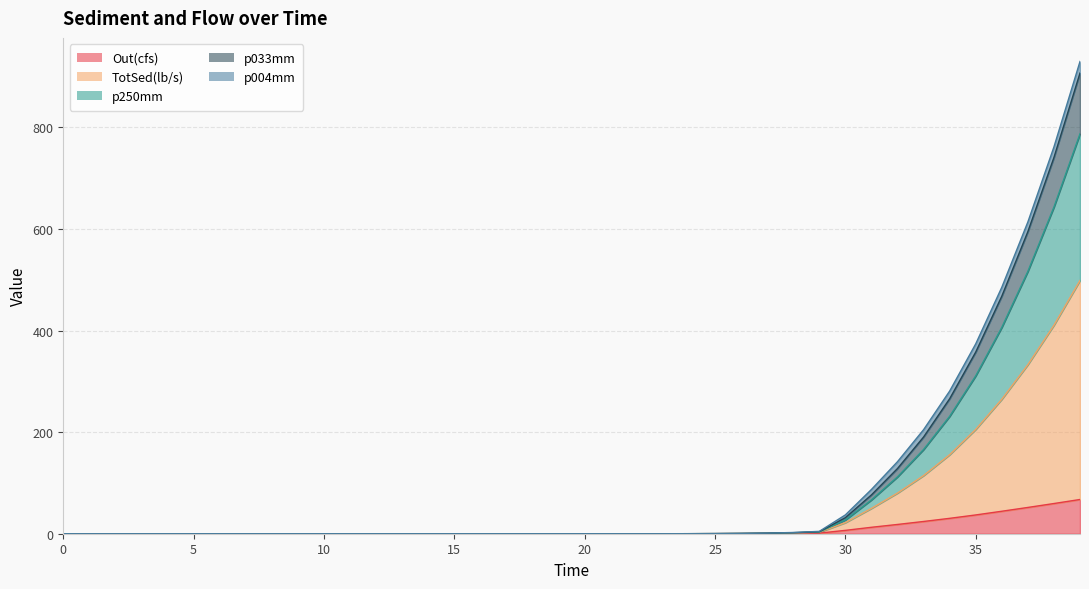

Rank the categories by TotSed(lb/s) value from lowest to highest.

0, 1, 2, 3, 4, 5, 6, 7, 8, 9, 10, 11, 12, 13, 14, 15, 16, 17, 18, 19, 20, 21, 22, 23, 24, 25, 26, 27, 28, 29, 30, 31, 32, 33, 34, 35, 36, 37, 38, 39